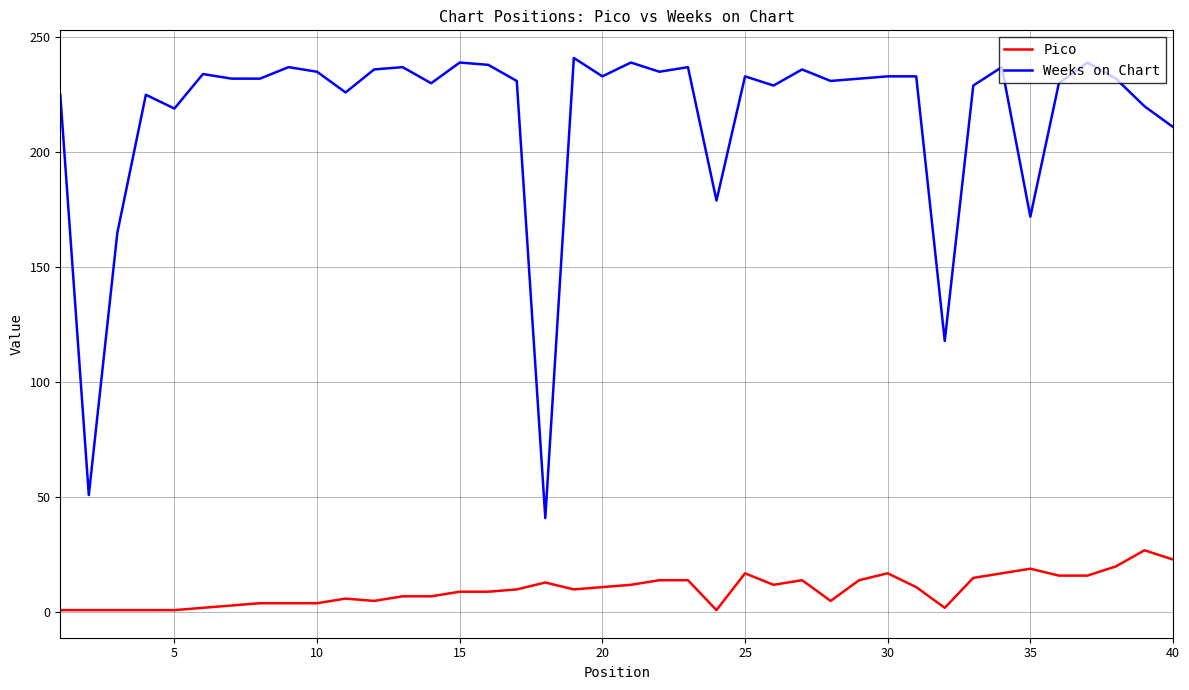

Count the number of data series in this chart.

2